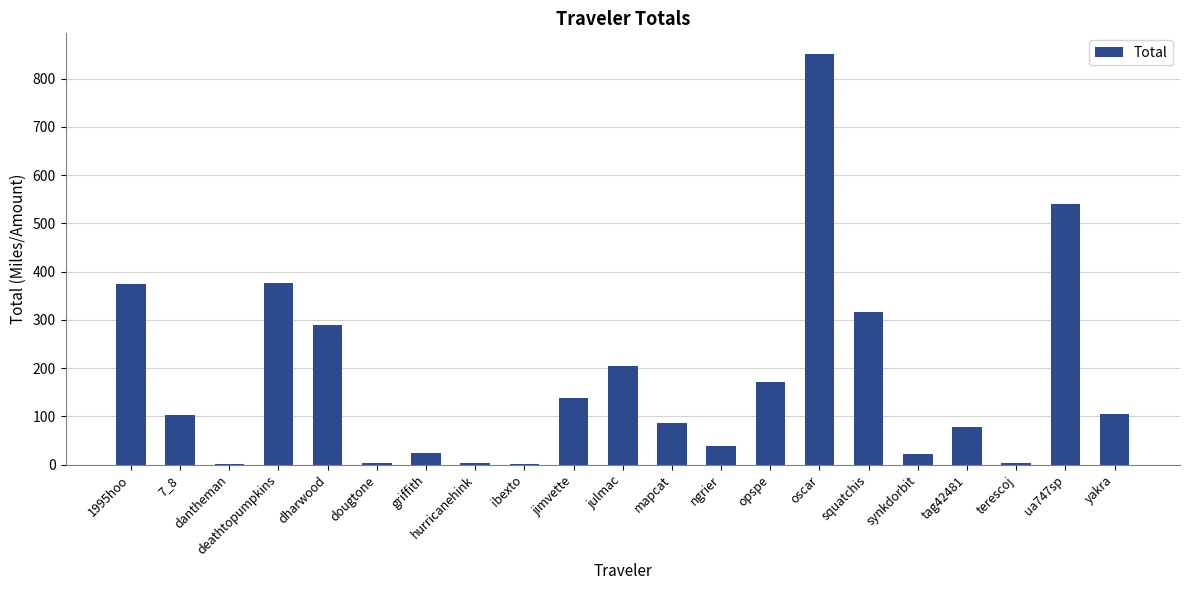

True or false: the data shows 2.1 at dantheman.

True